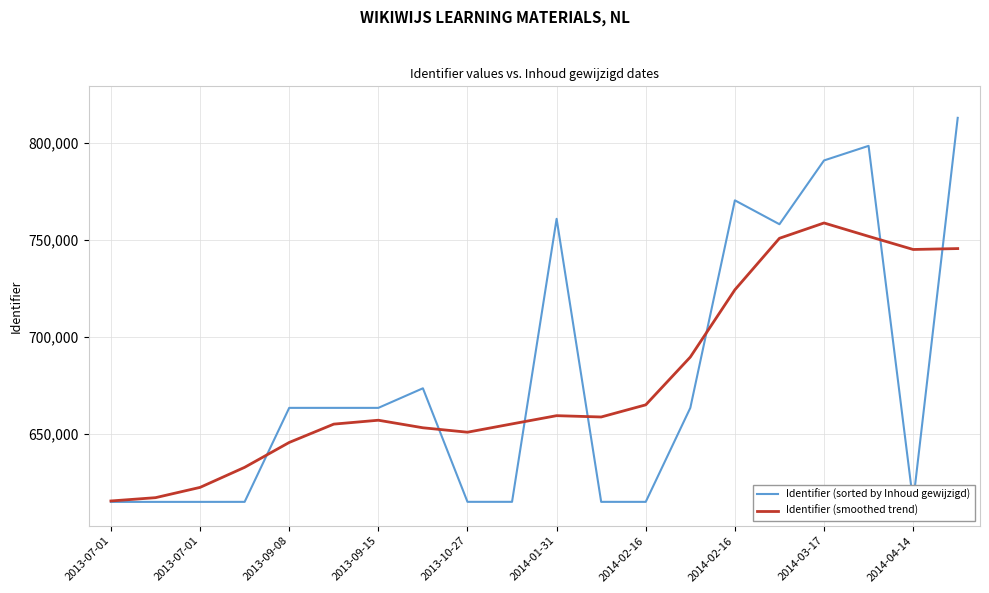

List the series in order of their peak value, lowest first.

Identifier (smoothed trend), Identifier (sorted by Inhoud gewijzigd)